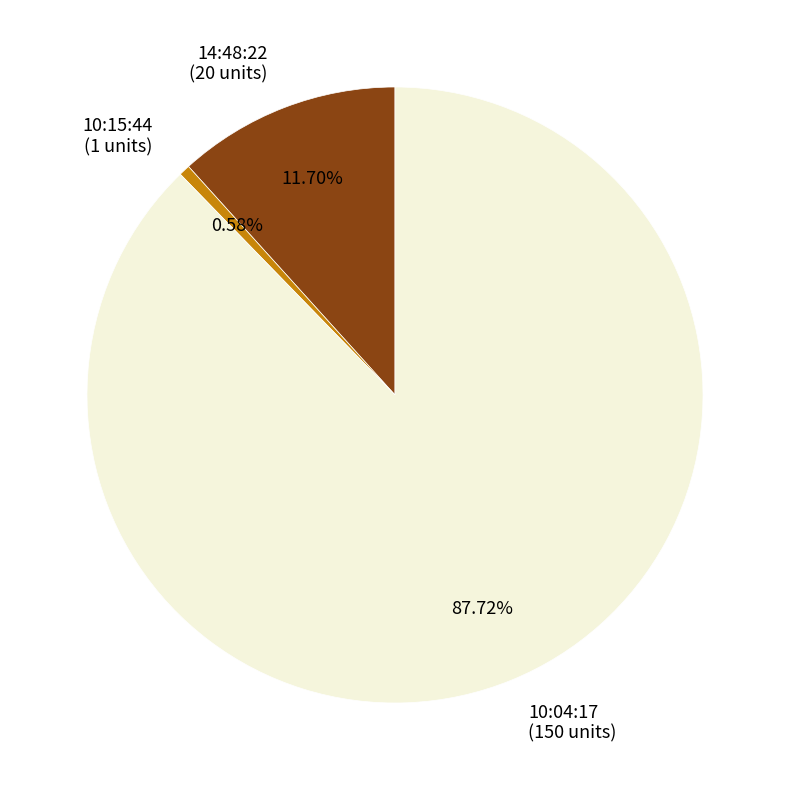

Is there a majority slice in this chart?

Yes